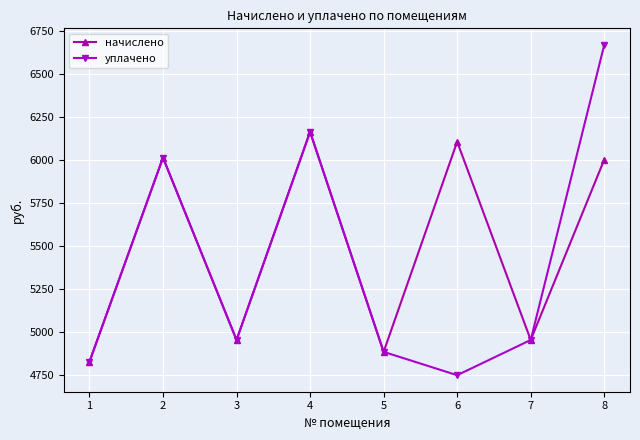

At which category does уплачено reach its first local valley?

3